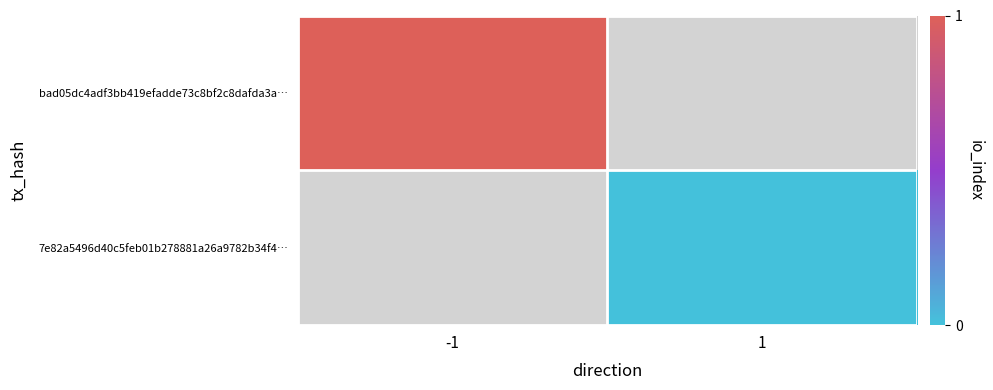

Rank the categories by 7e82a5496d40c5feb01b278881a26a9782b34f4… value from highest to lowest.

-1, 1